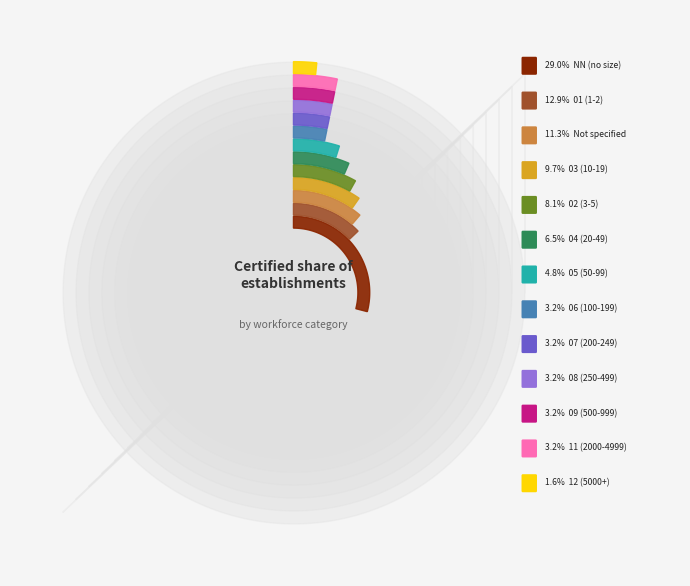

To the nearest percent, what percentage of the pie is 11?

3%